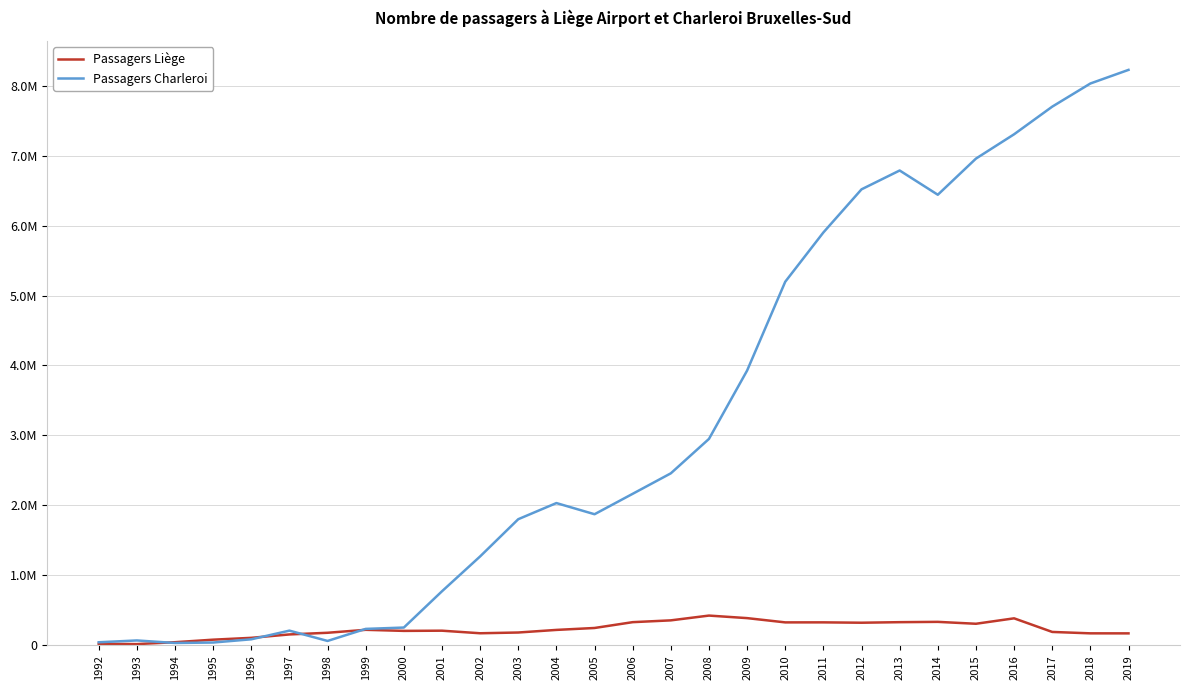

What are all the series names shown in the legend?

Passagers Liège, Passagers Charleroi